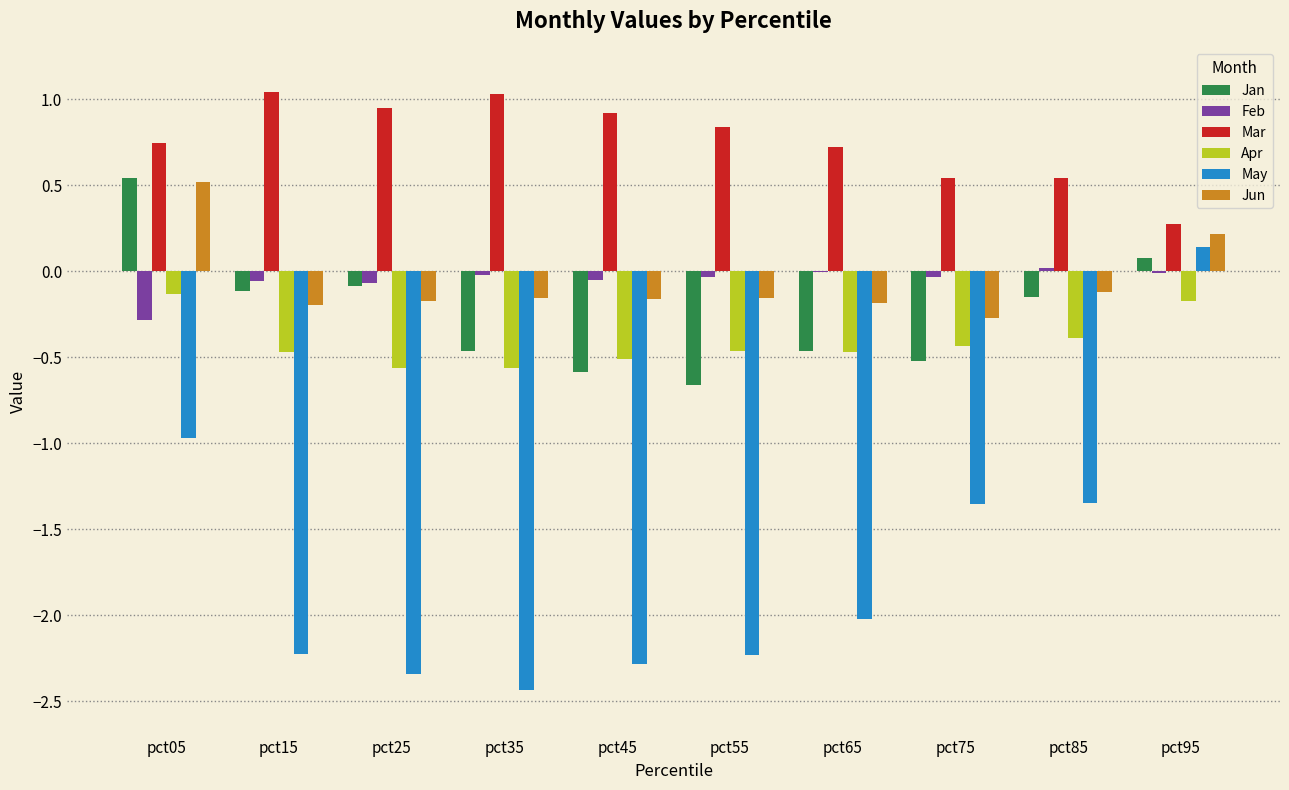

How many groups of bars are there?

10